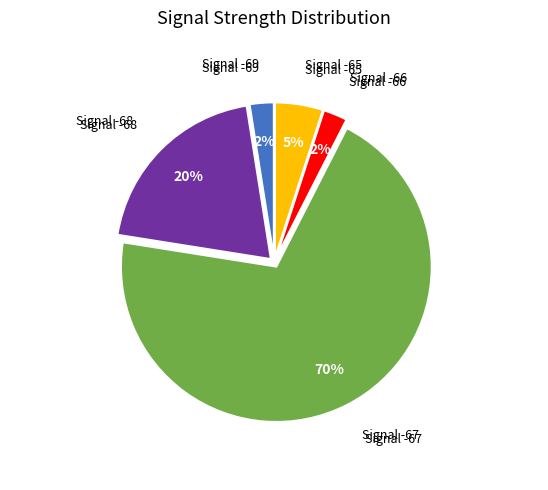

What is the largest slice in the pie chart?

Signal -67